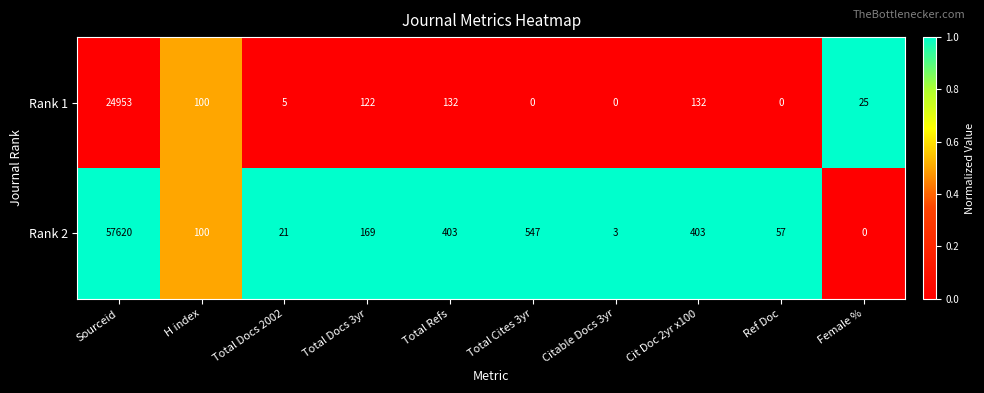

What is the total value across all series at Total Refs?

535